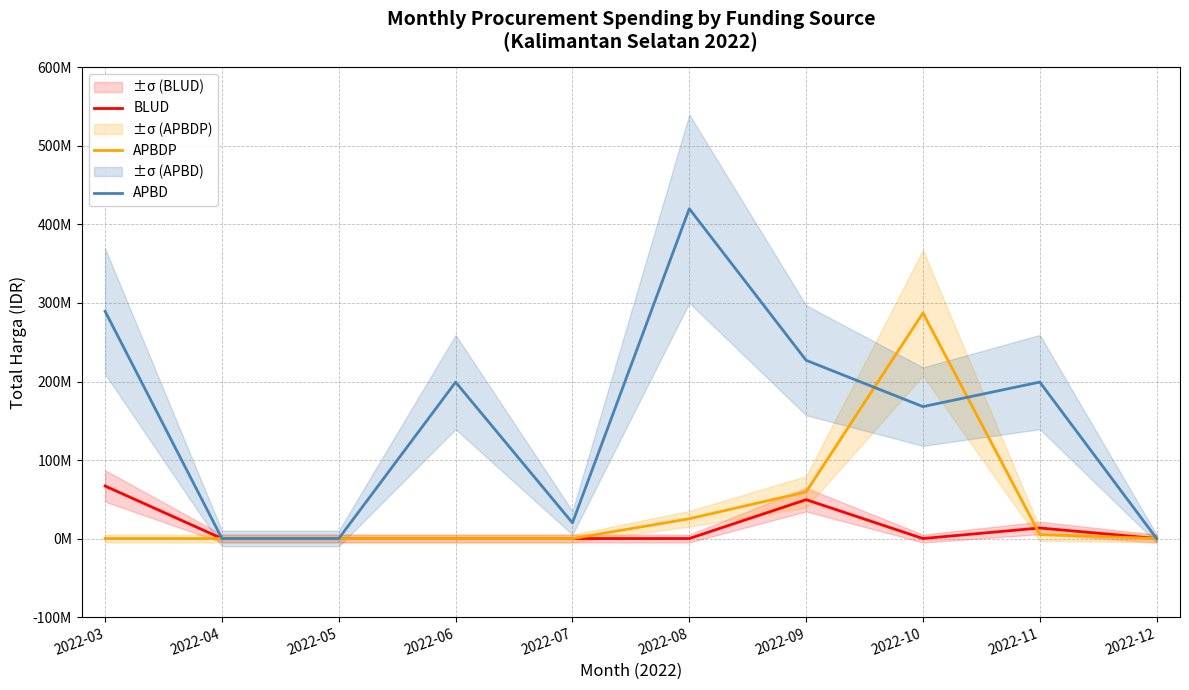

How many intersections are there between APBDP and APBD?

2